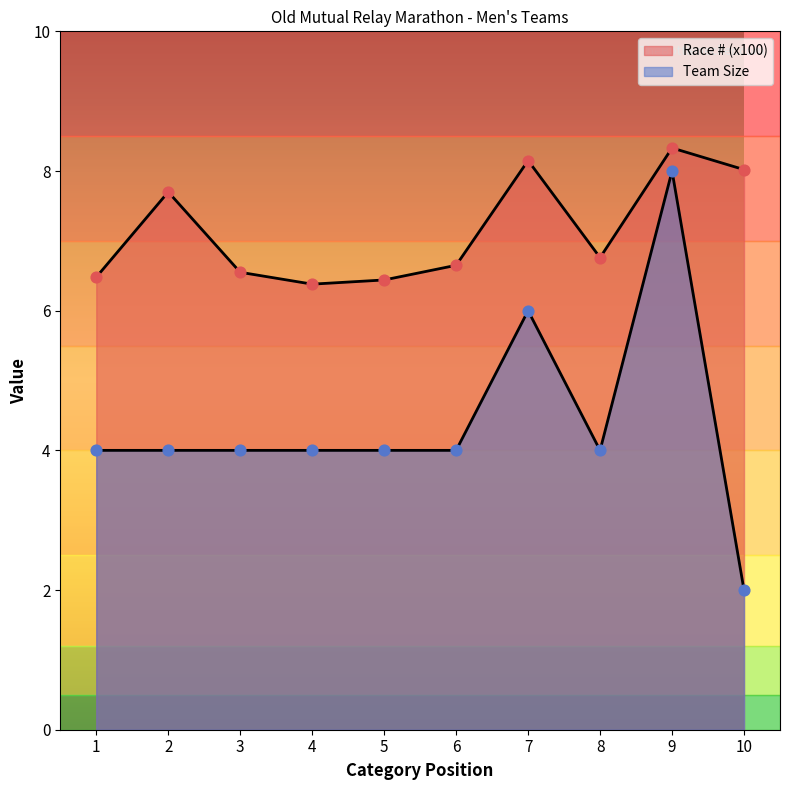

Is the value of Team Size at 9 greater than the value of Race # (x100) at 3?

Yes